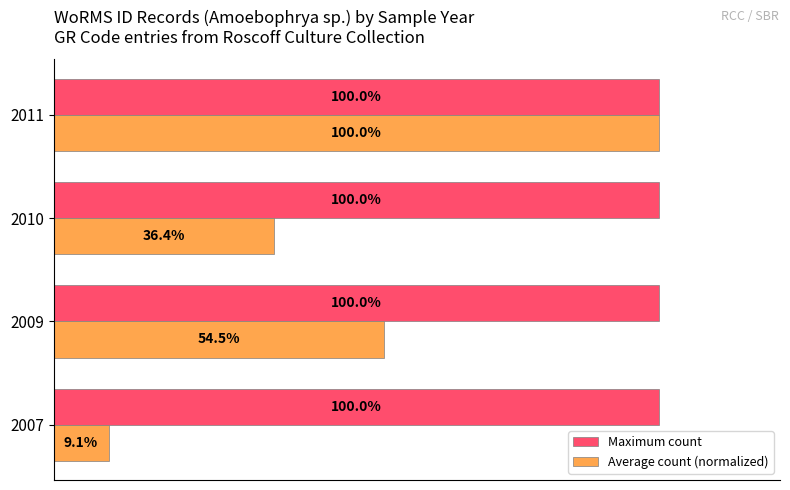

Which series has the largest total across all categories?

Maximum count